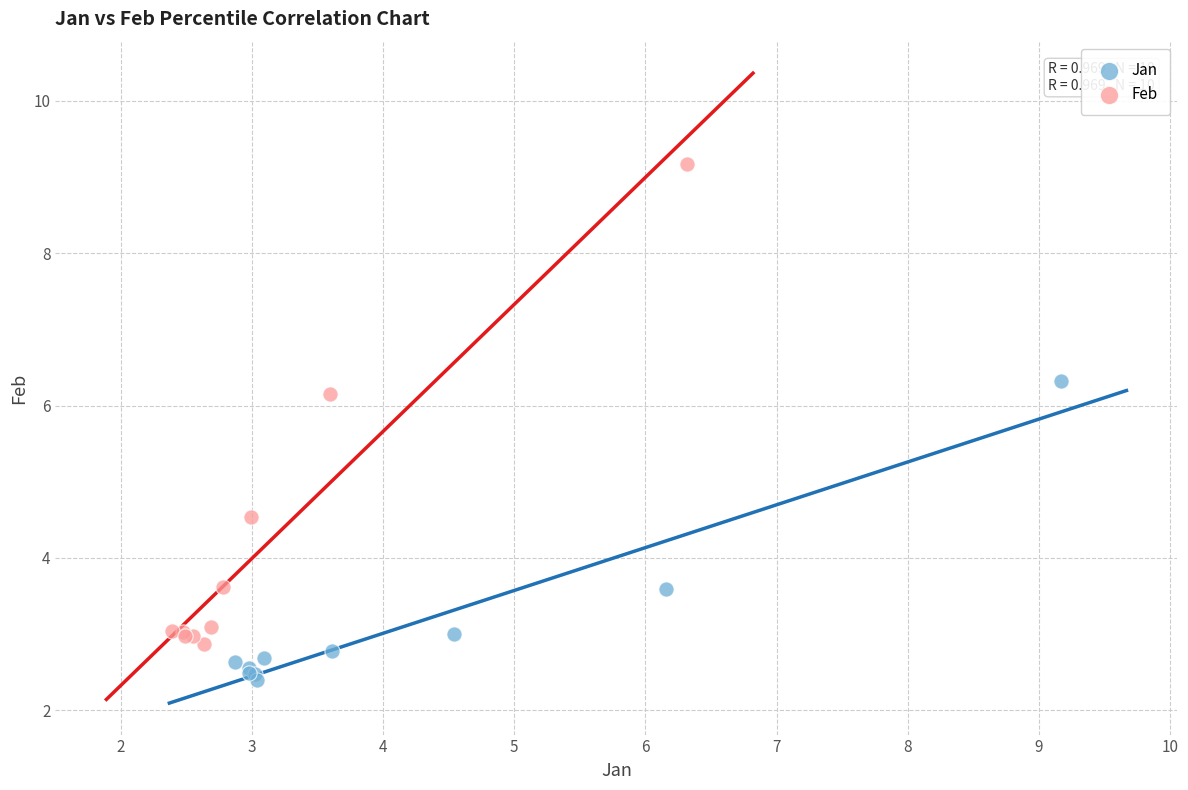

Which series reaches the maximum Y coordinate?

Feb